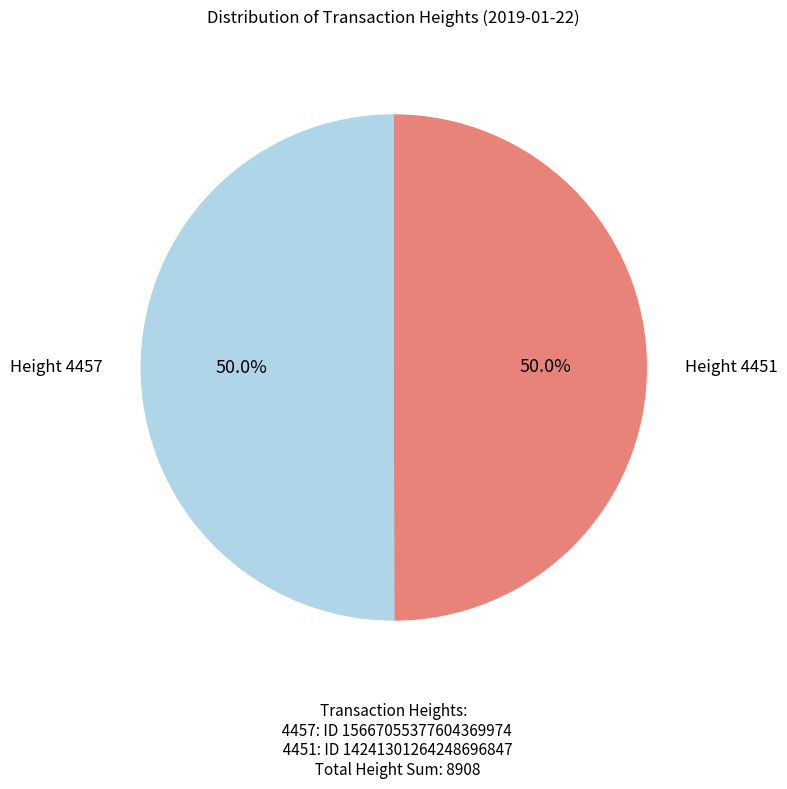

Approximately how many times larger is the value at Height 4451 compared to Height 4457?

1.0